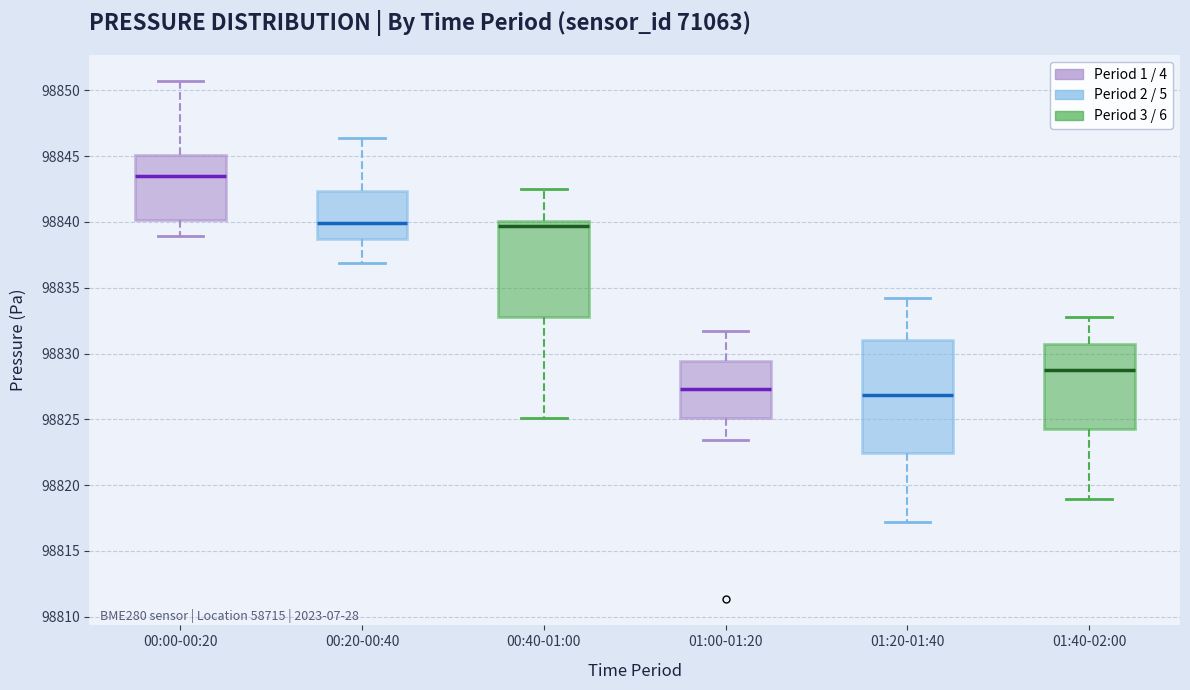

Reading left to right, read every box against the y-axis: the position of its median line, the range the box covers, and the ends of its whiskers. The values are not printed on the chart, so give them approximately, as read against the axis.

00:00-00:20: median 98843.5, box 98840.0 to 98845.0, whiskers 98839.0 to 98850.5
00:20-00:40: median 98840.0, box 98838.5 to 98842.5, whiskers 98837.0 to 98846.5
00:40-01:00: median 98839.5, box 98833.0 to 98840.0, whiskers 98825.0 to 98842.5
01:00-01:20: median 98827.5, box 98825.0 to 98829.5, whiskers 98823.5 to 98832.0
01:20-01:40: median 98827.0, box 98822.5 to 98831.0, whiskers 98817.0 to 98834.0
01:40-02:00: median 98829.0, box 98824.5 to 98831.0, whiskers 98819.0 to 98833.0